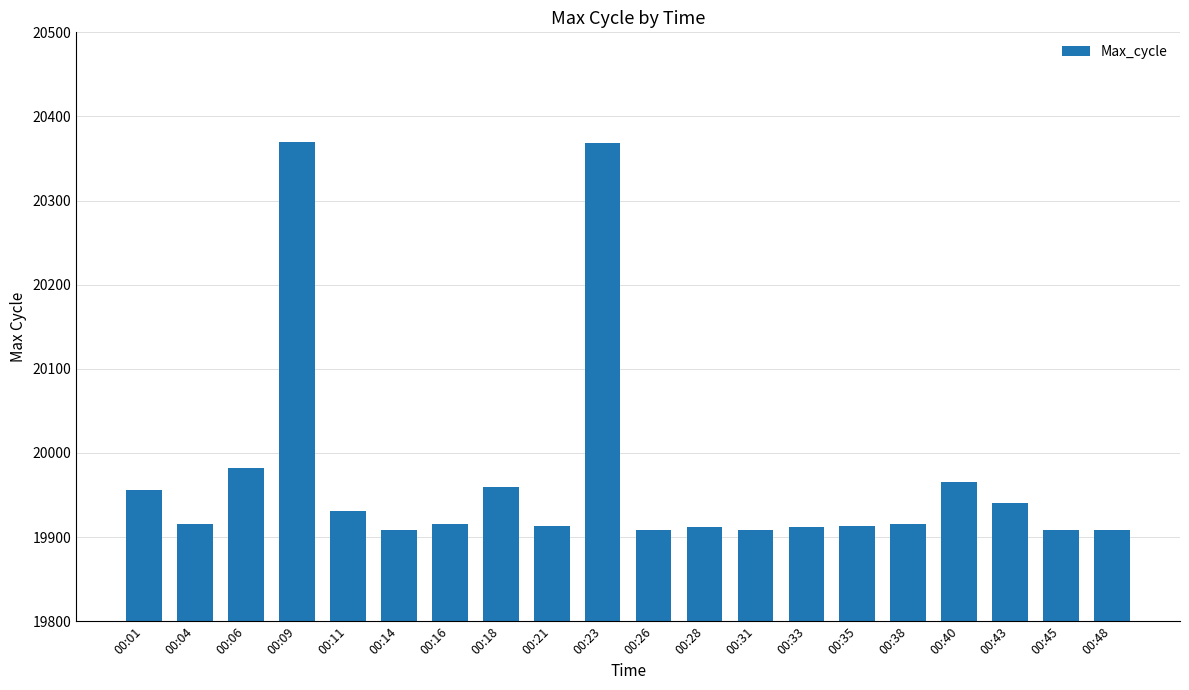

The chart shows a value of 19912 at 00:28. True or false?

True